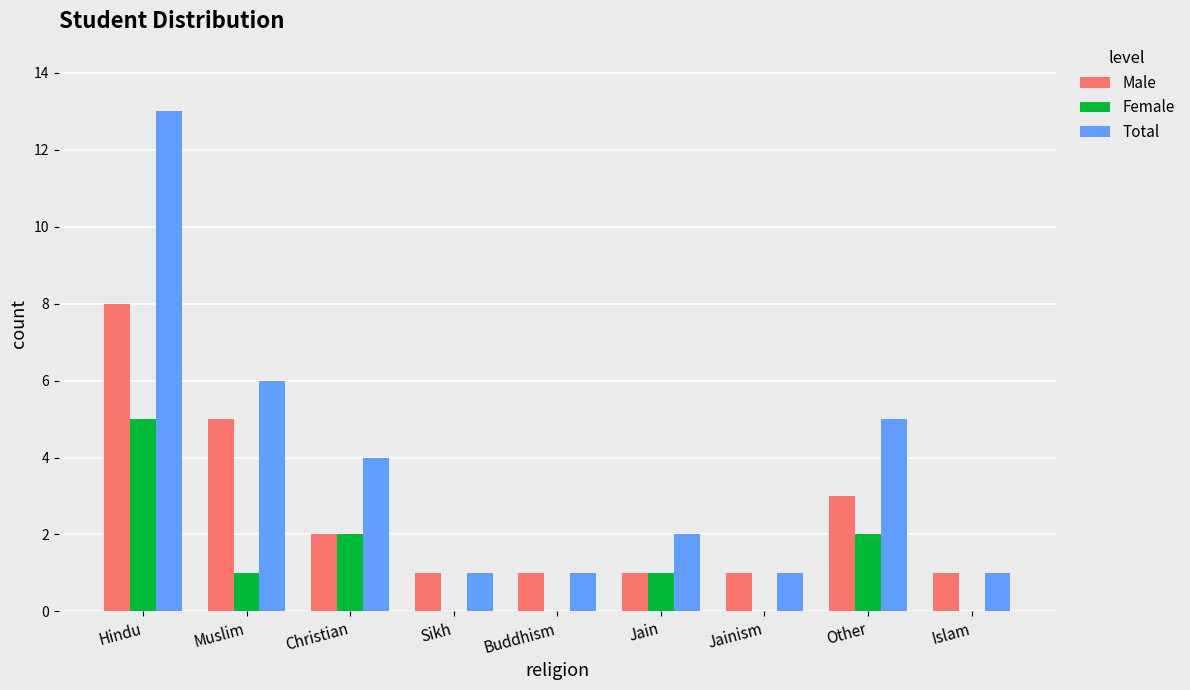

How many distinct data groups are displayed?

3